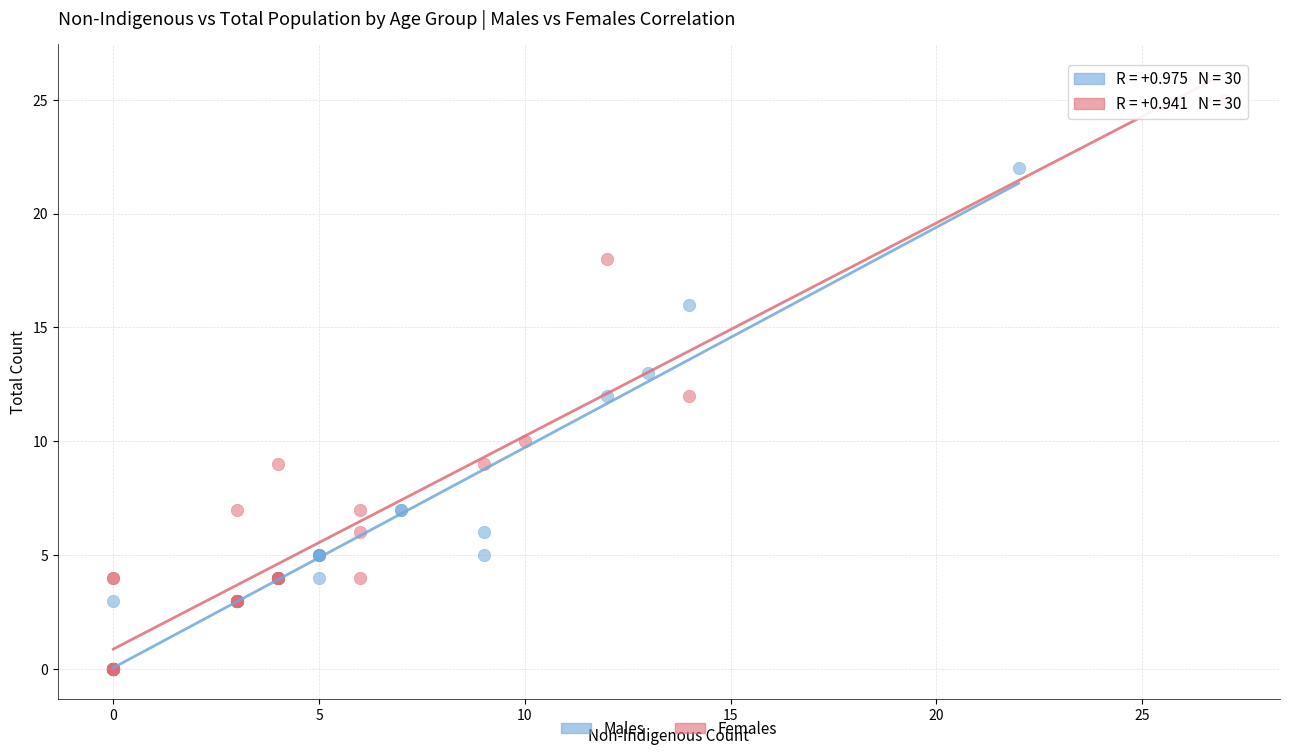

Which series contains the highest Y value?

Females